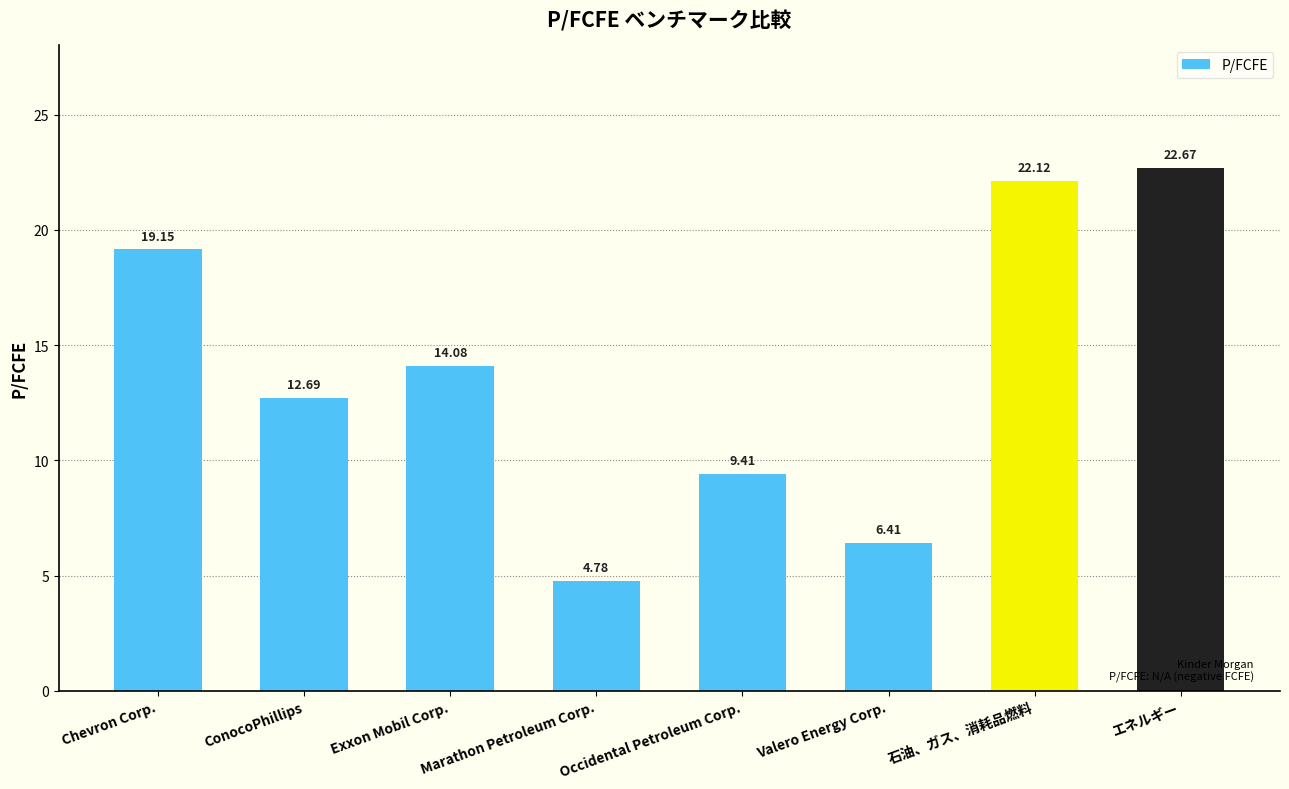

Which category has the highest value across all series?

エネルギー